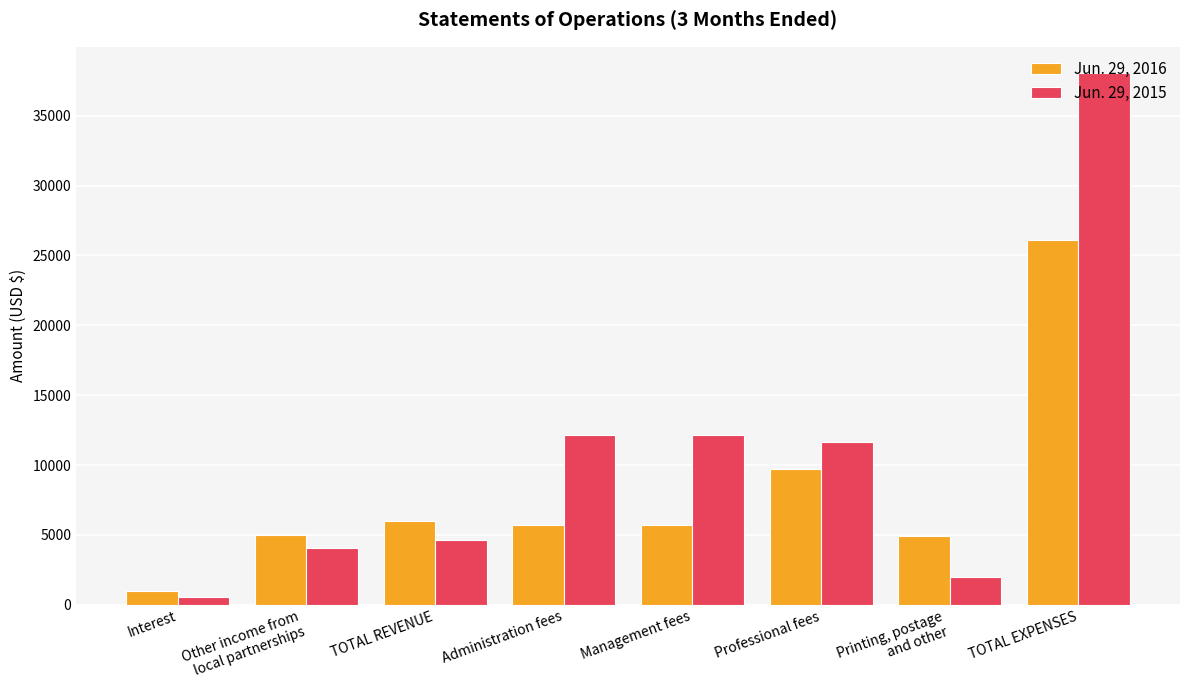

How many categories are shown in the chart?

8